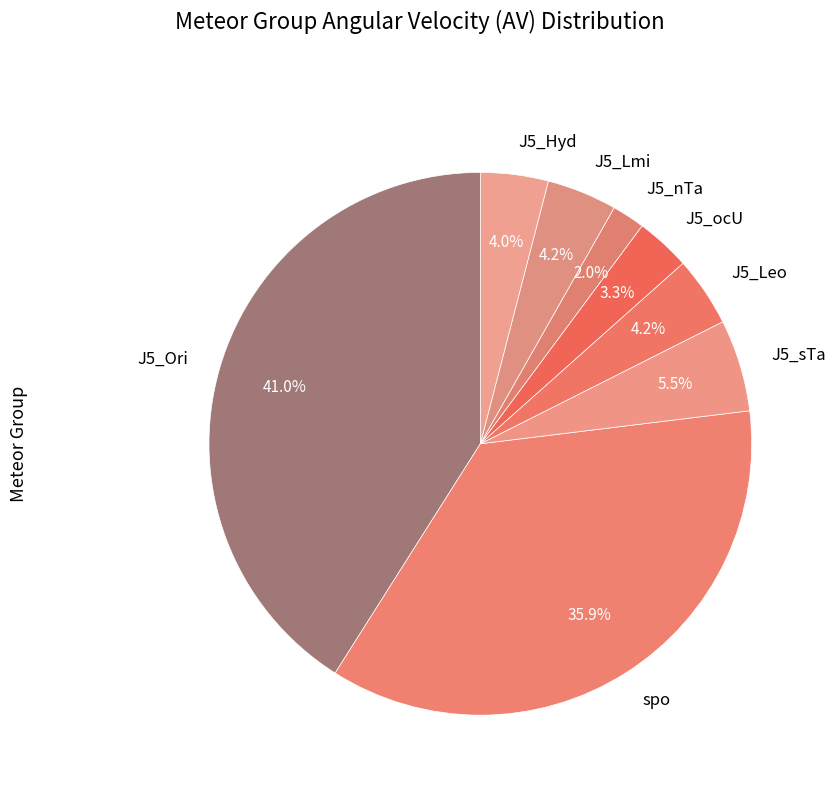

What percentage is NOT represented by J5_Lmi?

95.8%